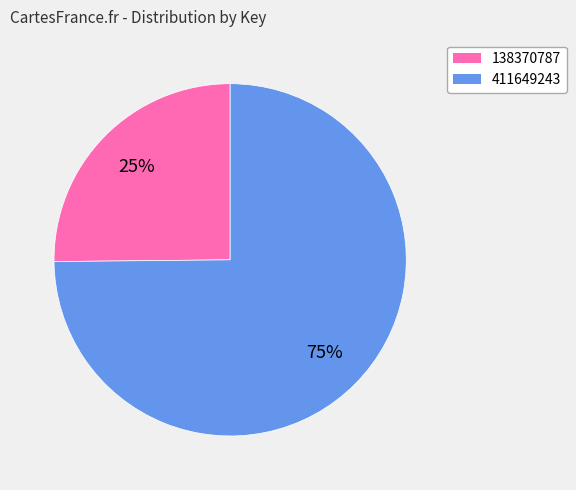

To the nearest percent, what is the difference between the largest and smallest slice percentages?

50%